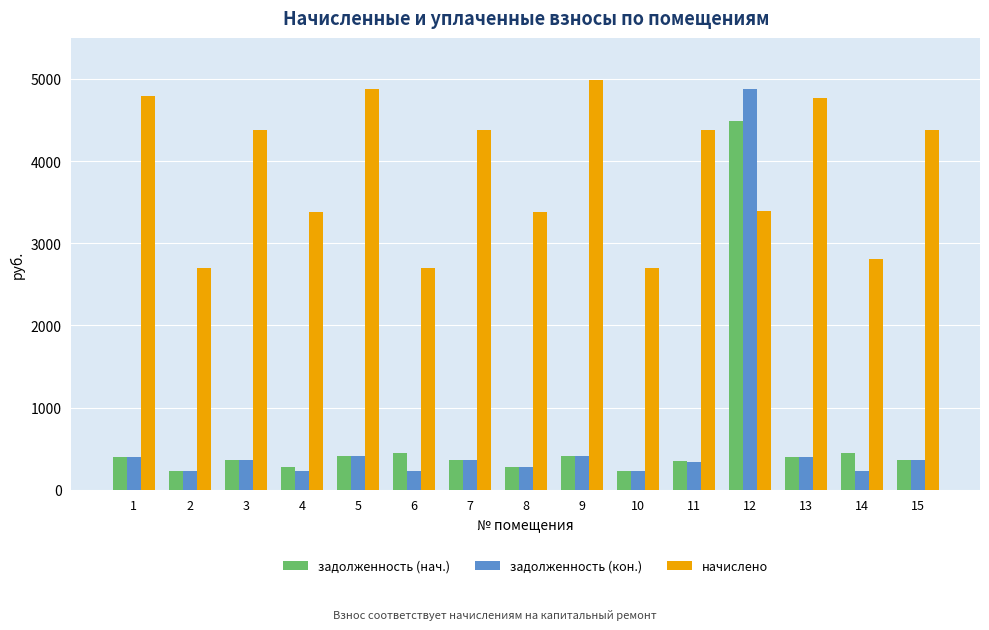

Which series has the widest spread of values?

задолженность (кон.)